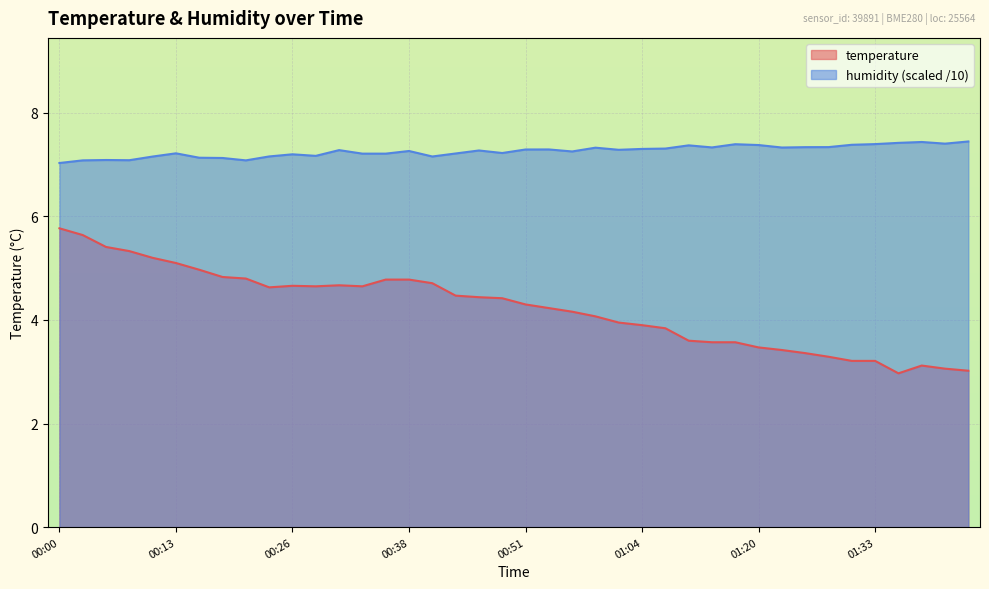

At how many categories does at least one series exceed 5?

40